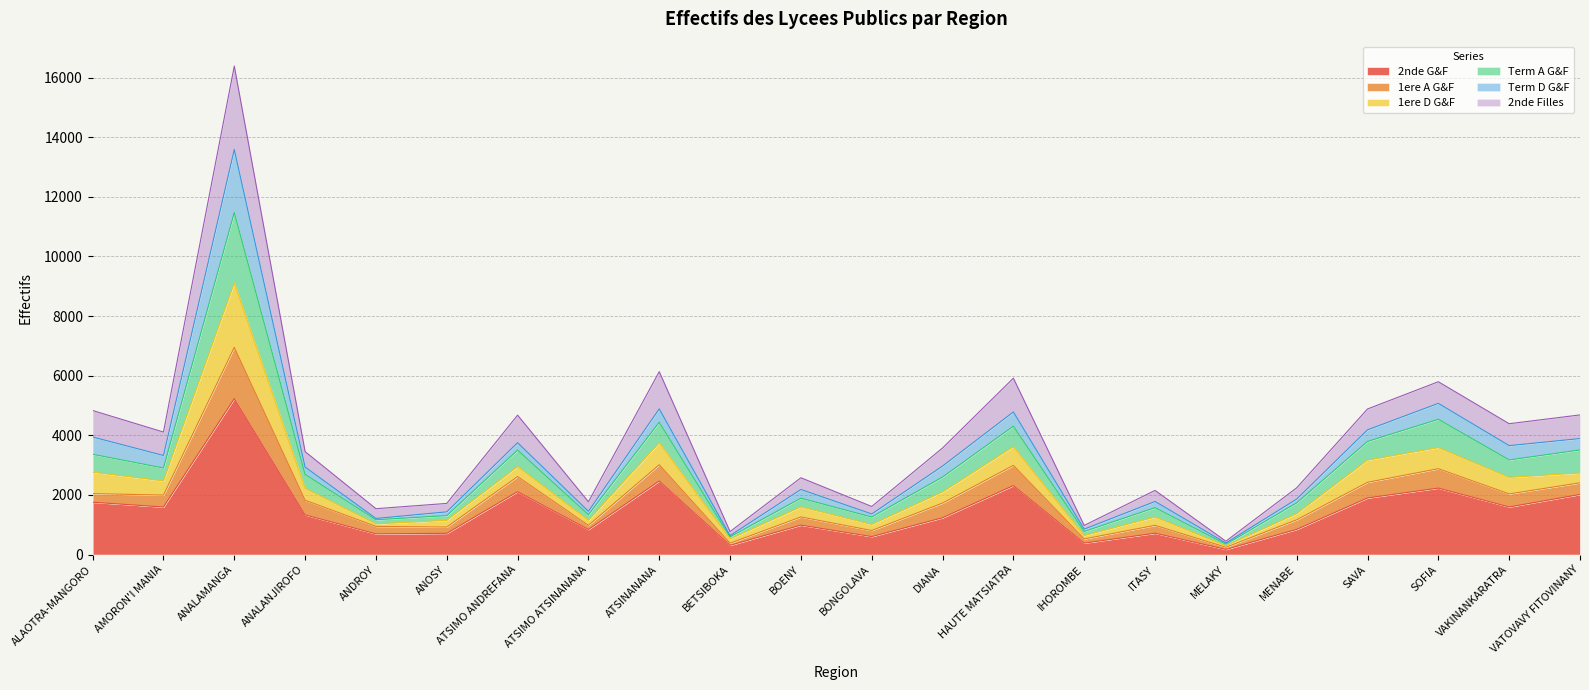

At which category is the sum across all series the highest?

ANALAMANGA